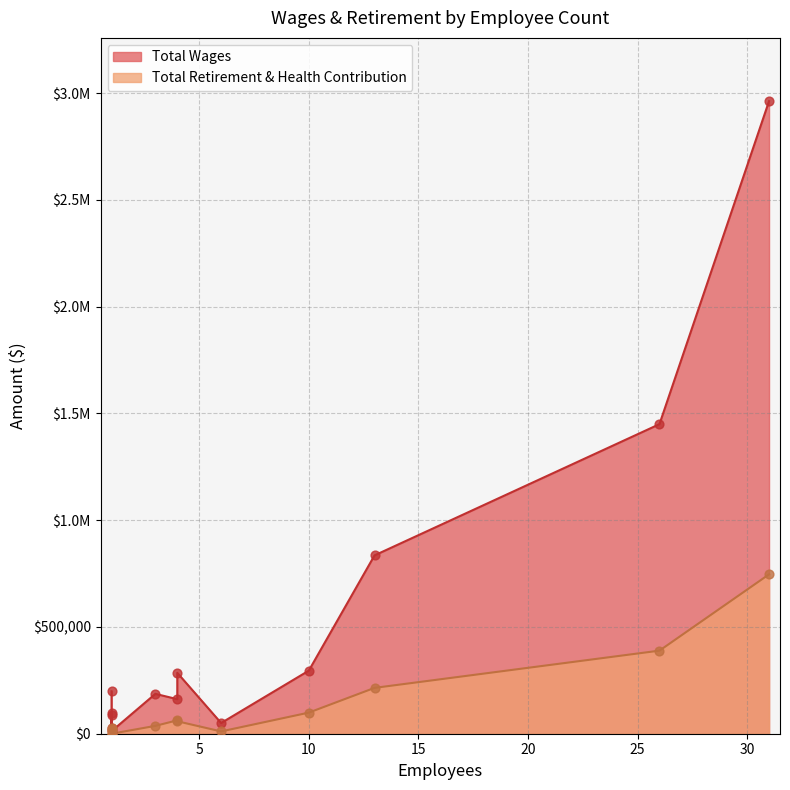

What are all the series names shown in the legend?

Total Wages, Total Retirement & Health Contribution